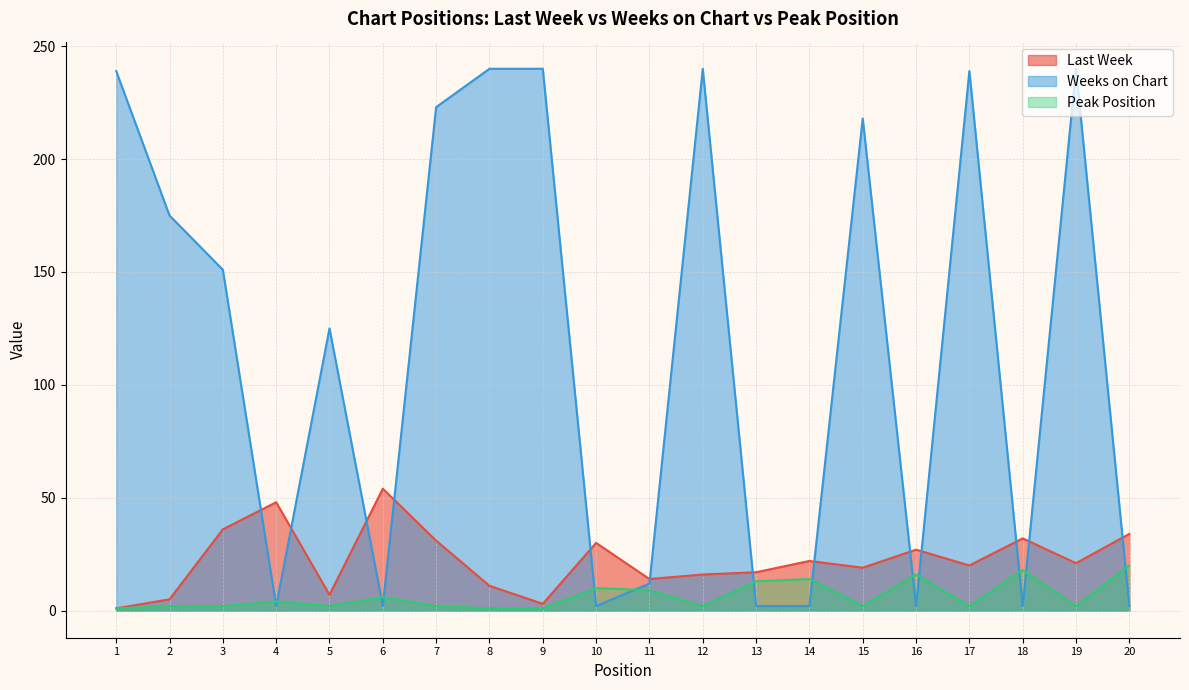

What is the sum of all Last Week values?

448